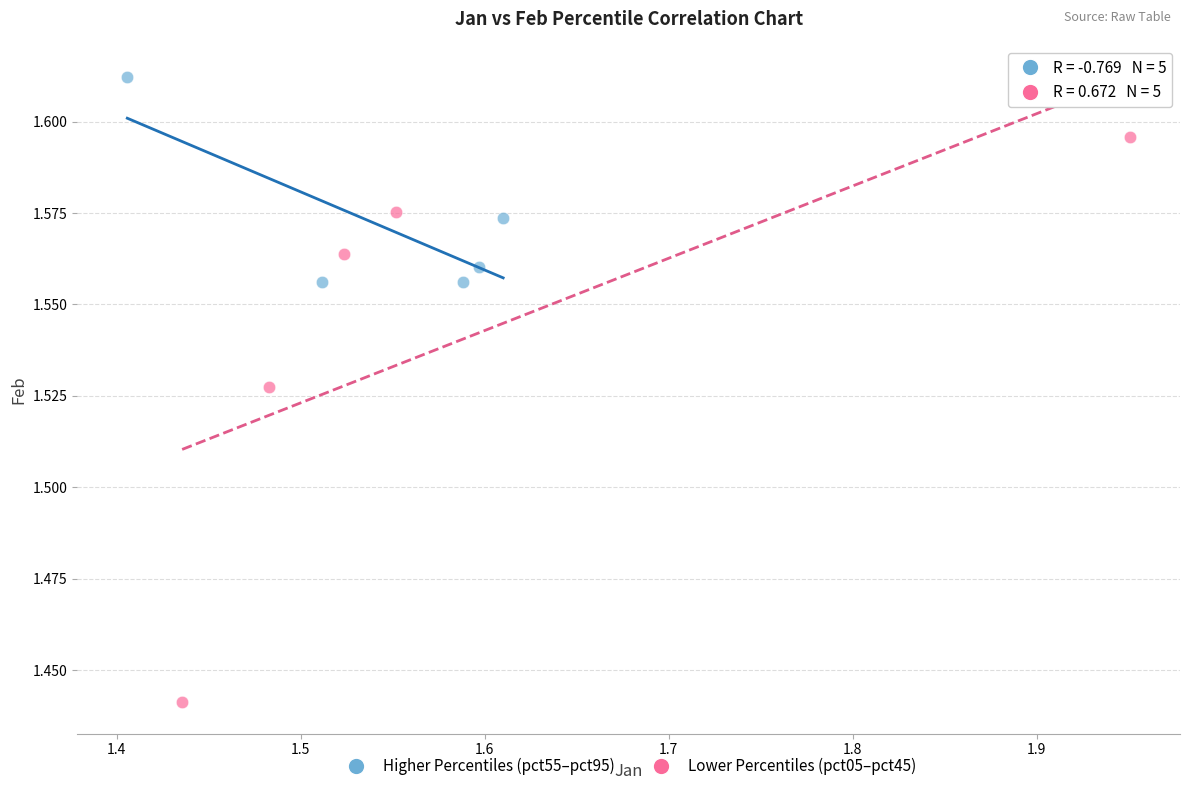

What are all the series names shown in the legend?

Higher Percentiles (pct55–pct95), Lower Percentiles (pct05–pct45)